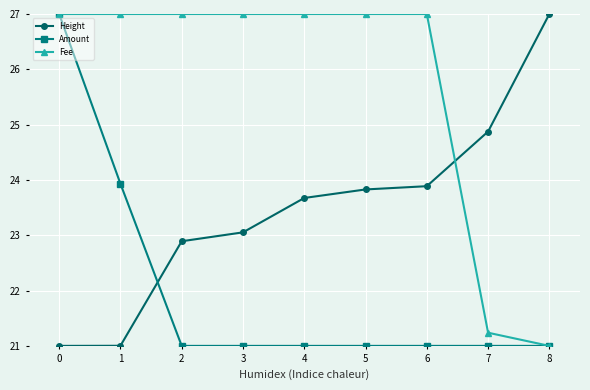

The value of Fee at 5 is 48.1. True or false?

False